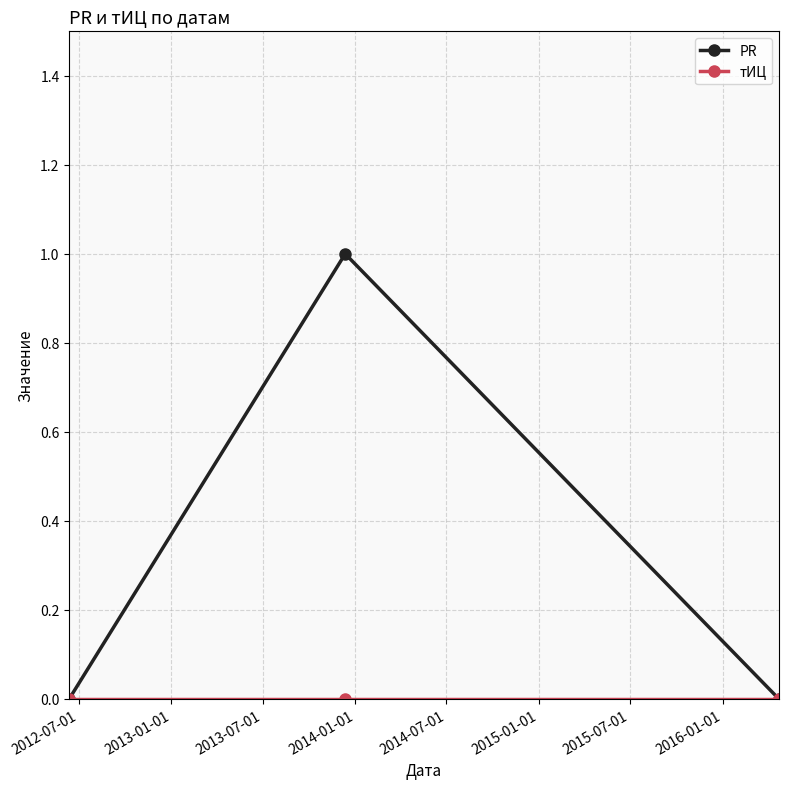

Which series has the largest range (max minus min)?

PR